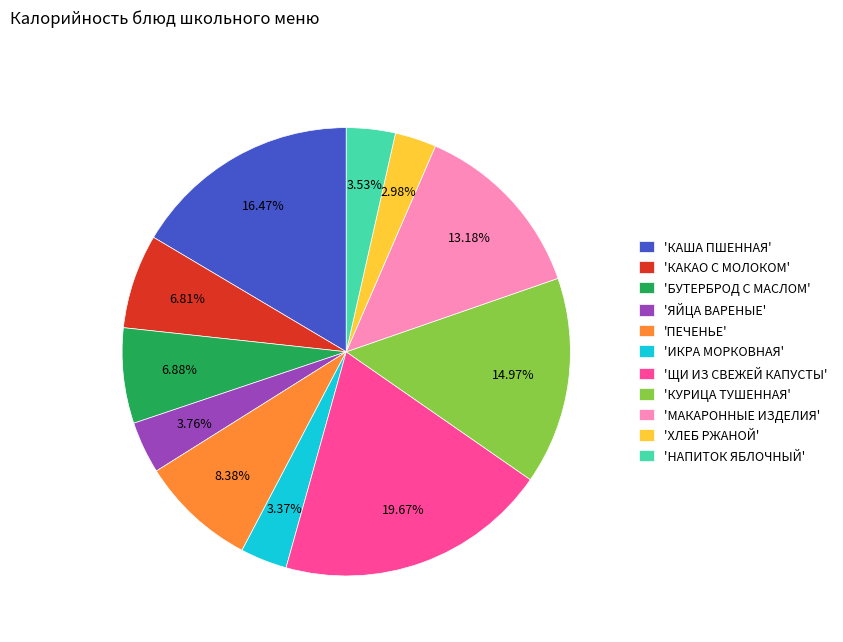

Is there a majority slice in this chart?

No